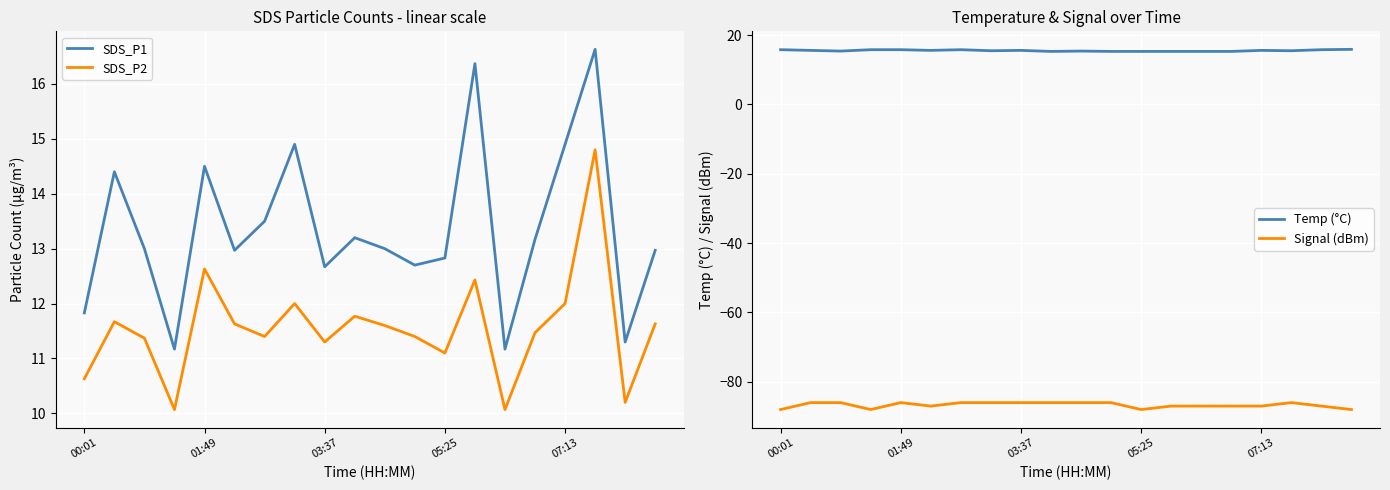

At 13, list the series in order from largest to smallest.

SDS_P1, Temp (°C), SDS_P2, Signal (dBm)